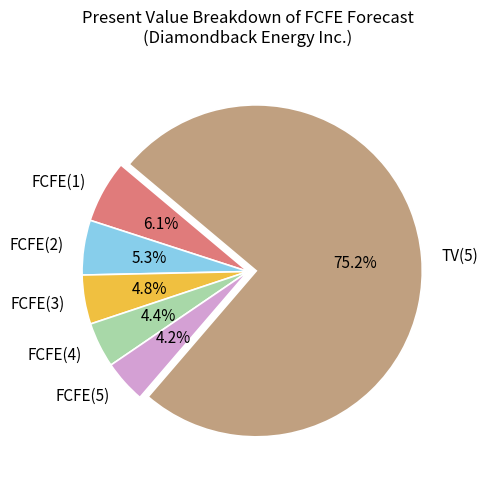

What percentage is the FCFE(3) slice, to the nearest percent?

5%